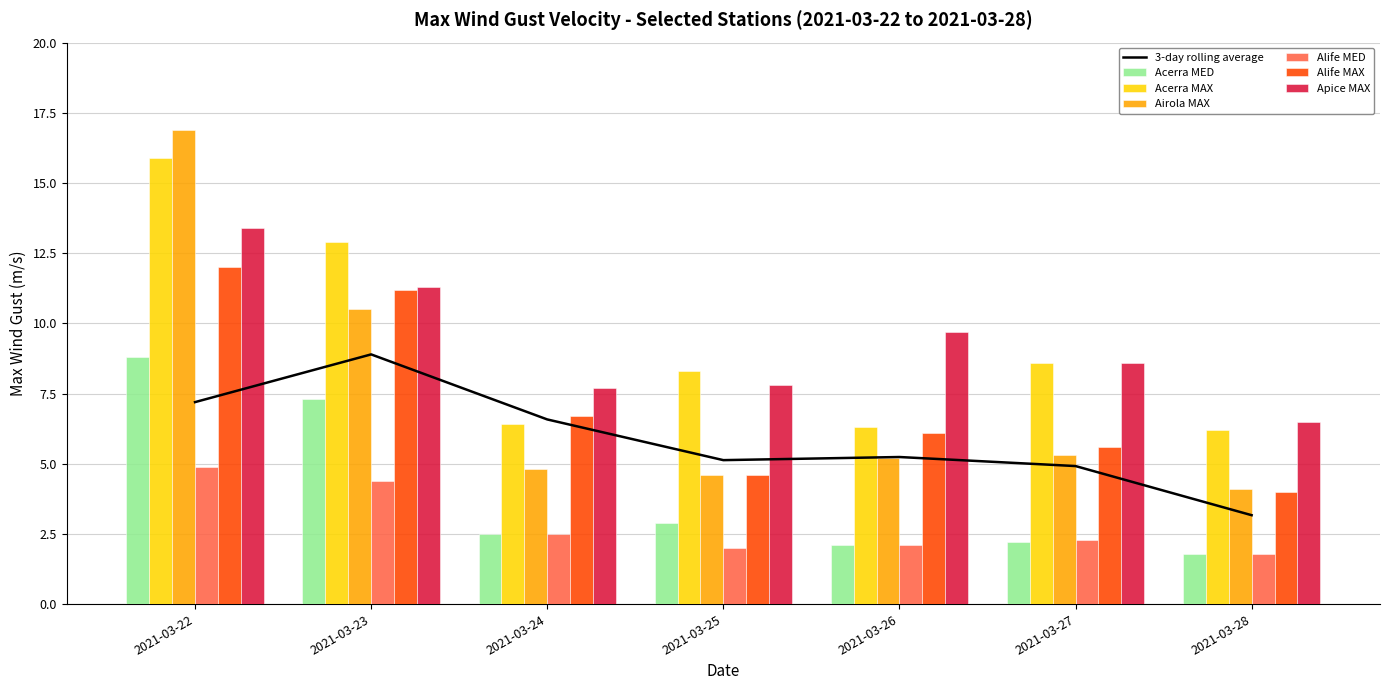

What is the difference between the Acerra MED values at 2021-03-25 and 2021-03-22?

5.9